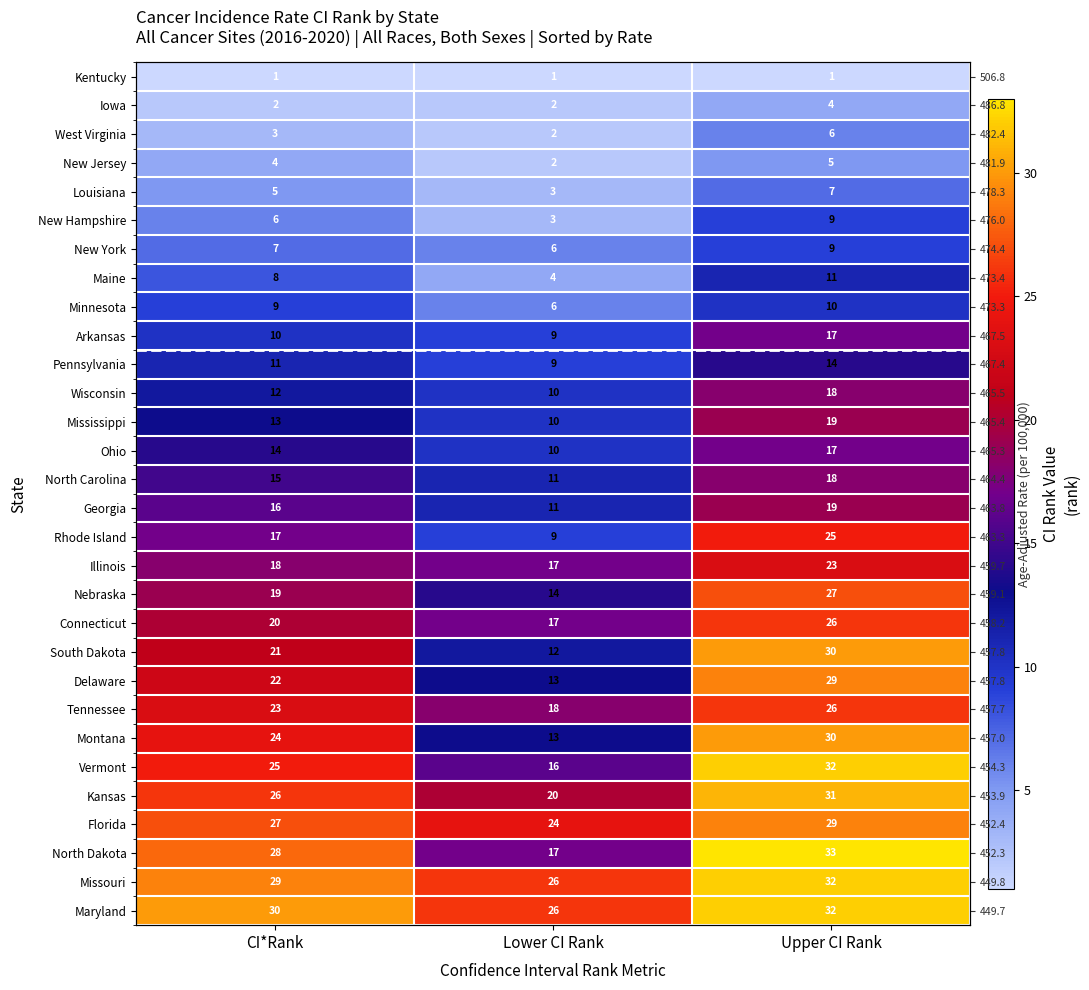

What is the minimum value shown in the chart?

1